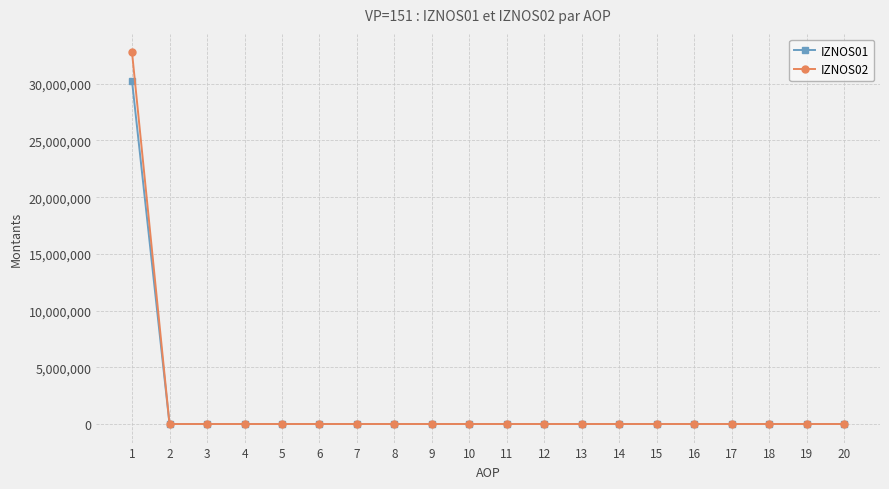

How many data points in IZNOS01 are above 0?

1